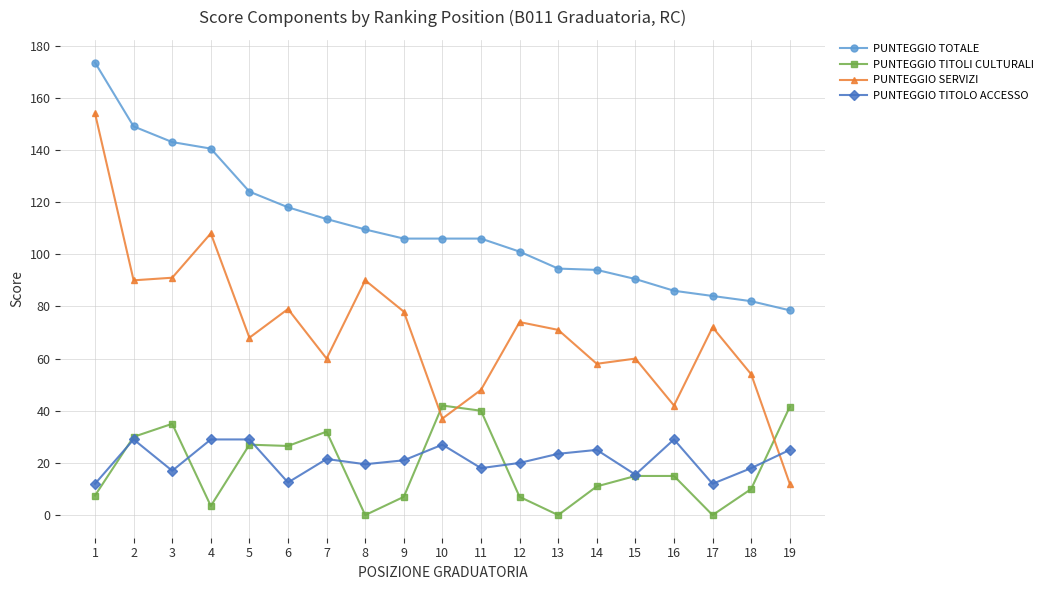

True or false: PUNTEGGIO TITOLO ACCESSO and PUNTEGGIO TITOLI CULTURALI intersect in this chart.

True